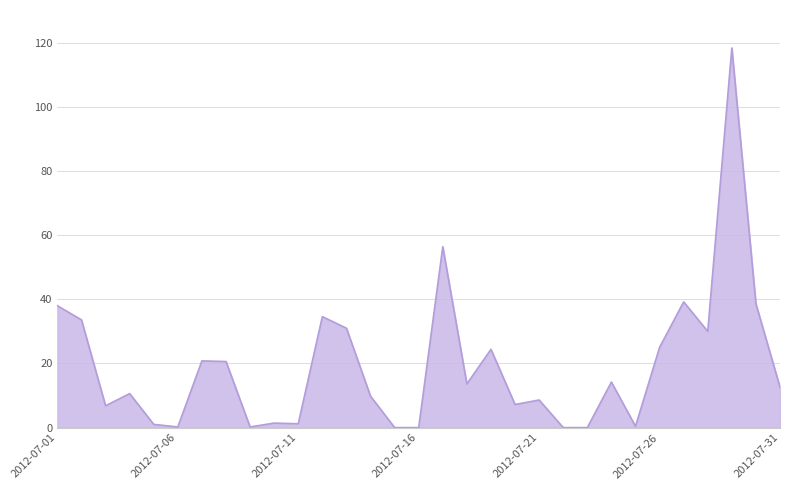

What is the difference between the maximum and minimum values?

118.4